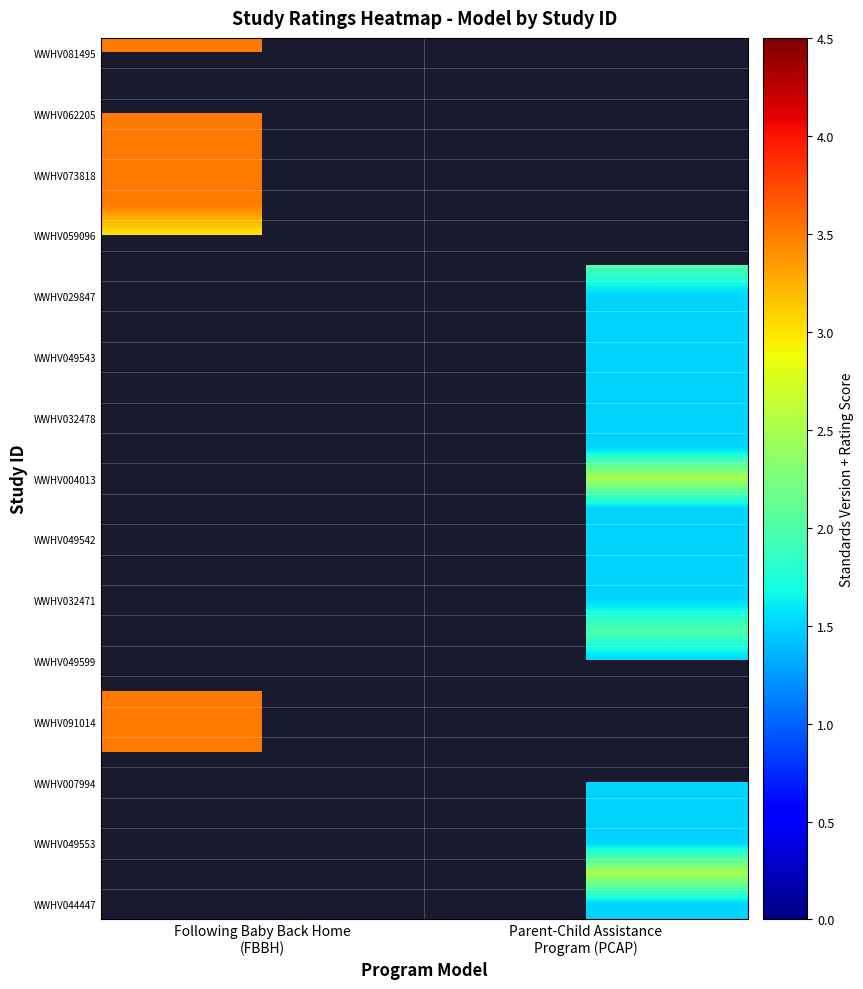

Read the WWHV049542 value at Parent-Child Assistance Program (PCAP).

1.5